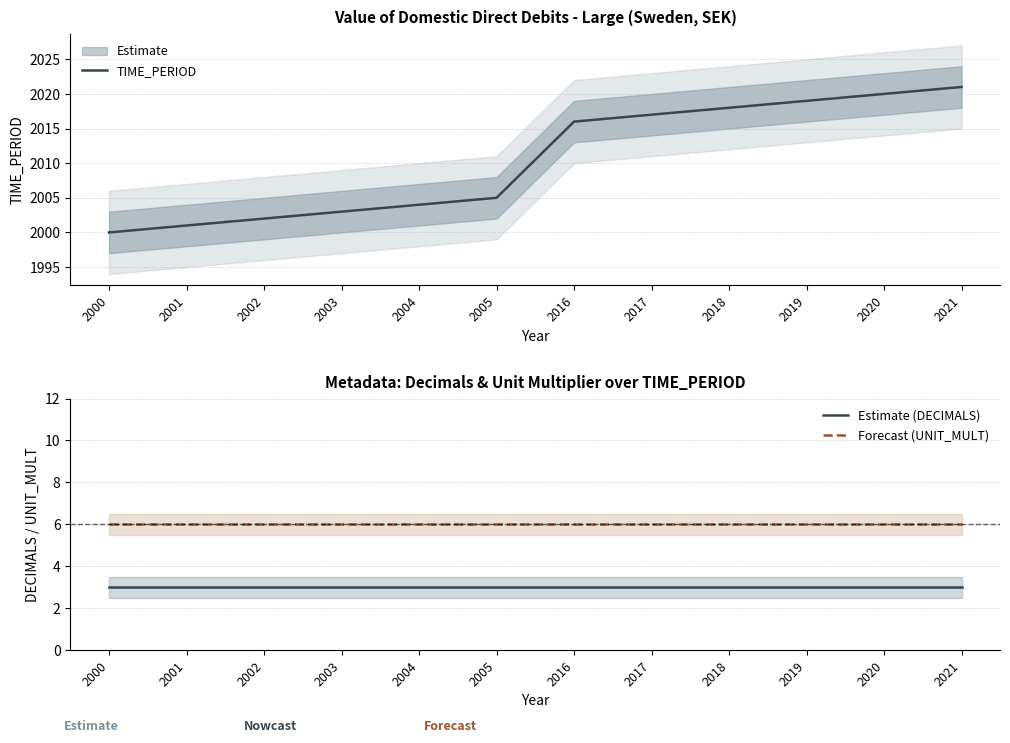

What is the value of the TIME_PERIOD point at the 6th from the left?

2005